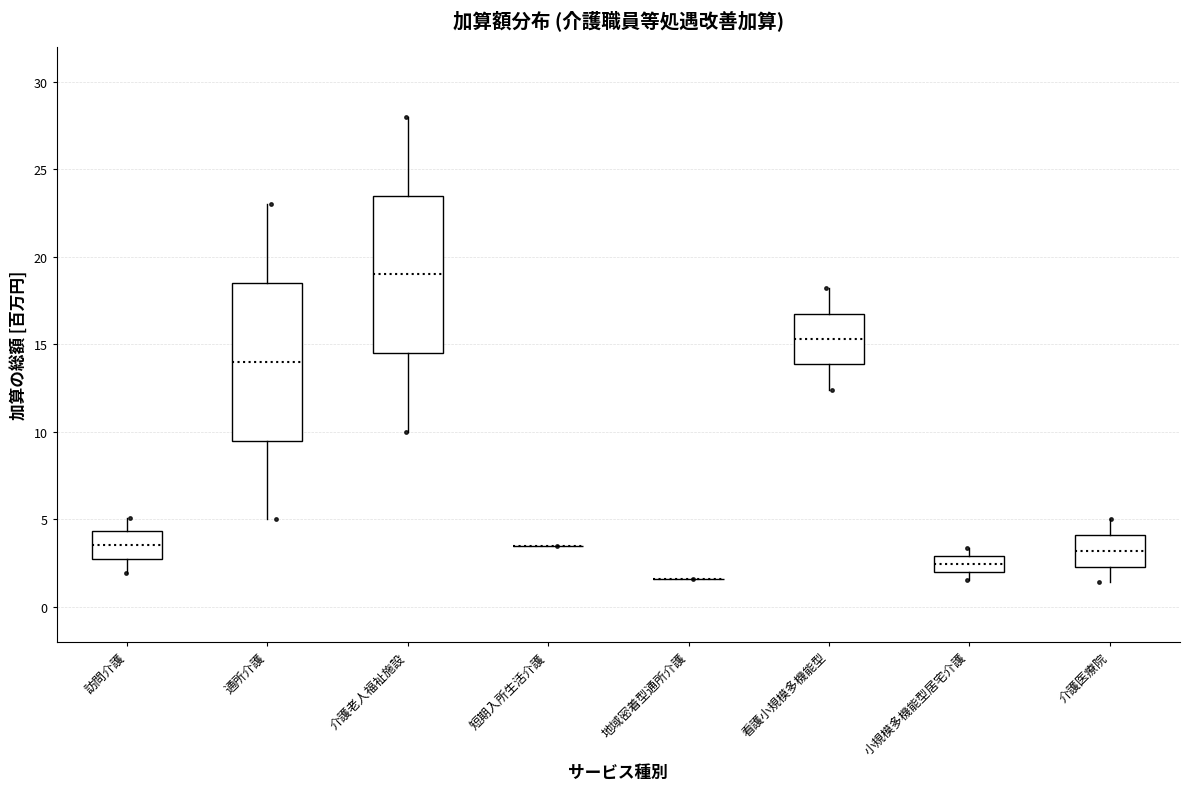

Reading left to right, transcribe this box plot: for each box, give where its median line is, the range the box spans, and where its two whiskers end, as read against the y-axis. The values are not printed on the chart, so give them approximately, as read against the axis.

訪問介護: median 3.5, box 3.0 to 4.5, whiskers 2.0 to 5.0
通所介護: median 14.0, box 9.5 to 18.5, whiskers 5.0 to 23.0
介護老人福祉施設: median 19.0, box 14.5 to 23.5, whiskers 10.0 to 28.0
短期入所生活介護: box collapsed to a line at 3.5, whiskers 3.5 to 3.5
地域密着型通所介護: box collapsed to a line at 1.5, whiskers 1.5 to 1.5
看護小規模多機能型: median 15.5, box 14.0 to 17.0, whiskers 12.5 to 18.0
小規模多機能型居宅介護: median 2.5, box 2.0 to 3.0, whiskers 1.5 to 3.5
介護医療院: median 3.0, box 2.5 to 4.0, whiskers 1.5 to 5.0